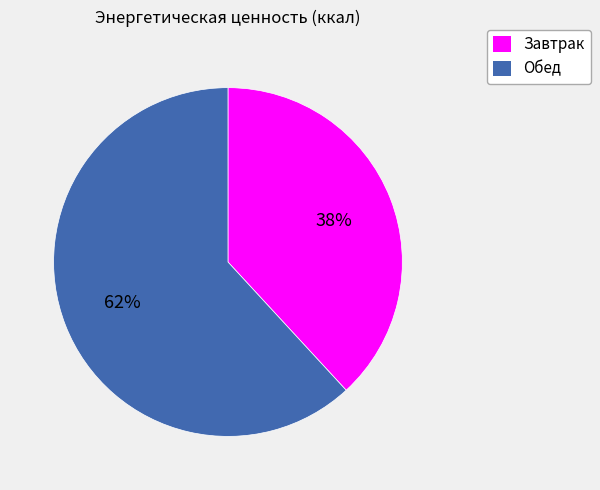

What is the smallest slice in the pie chart?

Завтрак